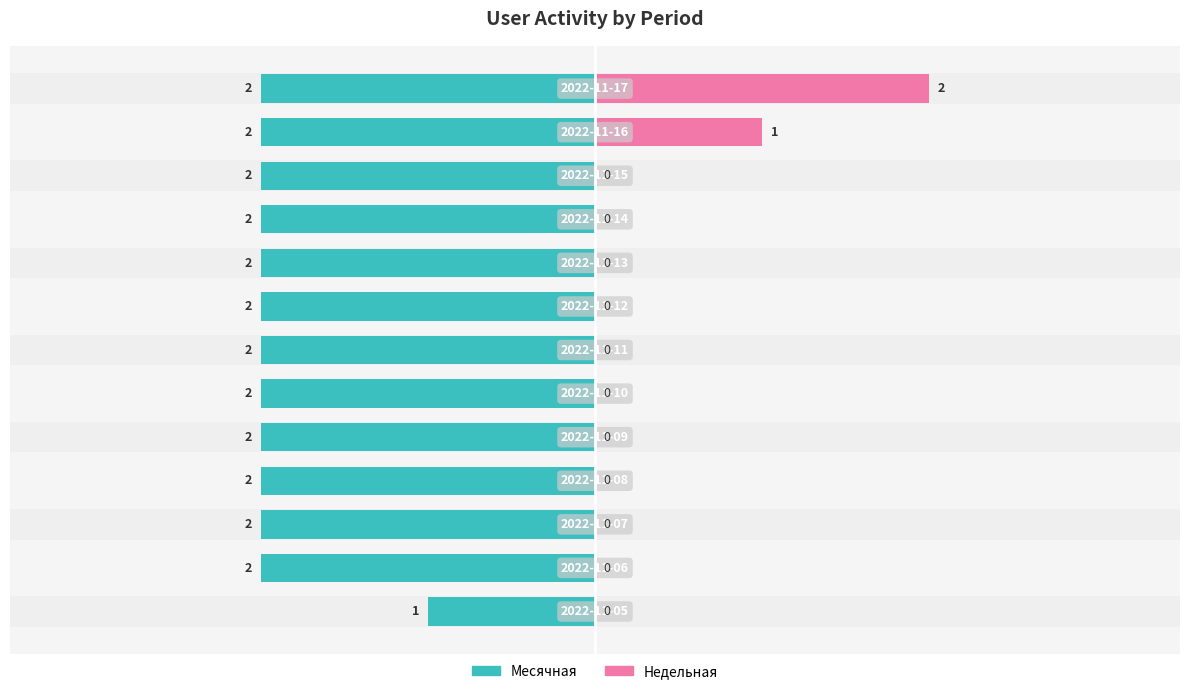

Reading left to right, transcribe all the data shown in this chart.

Месячная: -1	-2	-2	-2	-2	-2	-2	-2	-2	-2	-2	-2	-2
Недельная: 0	0	0	0	0	0	0	0	0	0	0	1	2